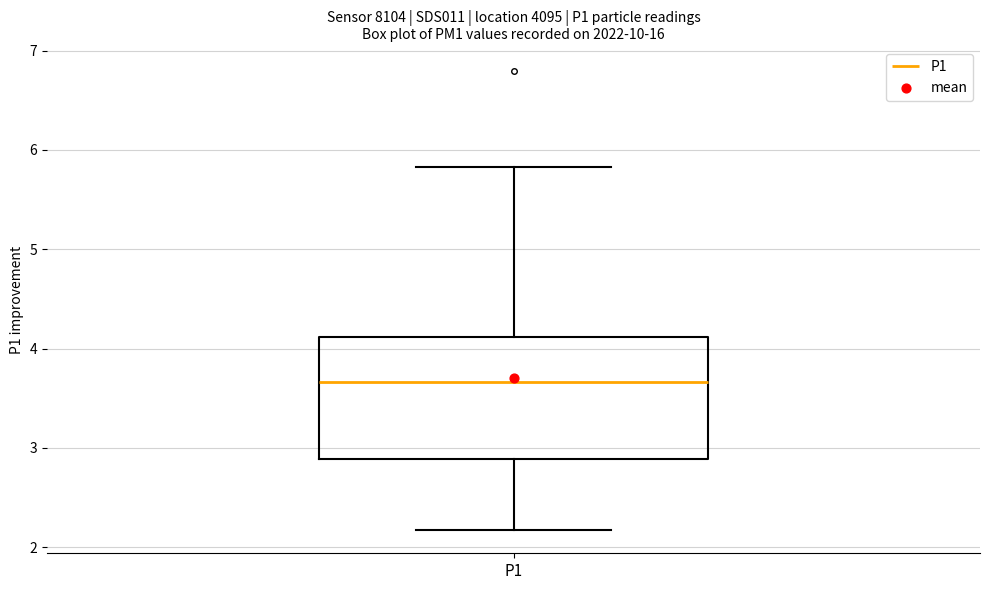

Transcribe this box plot: give where the median line is, the range the box spans, and where the two whiskers end, as read against the y-axis. The values are not printed on the chart, so give them approximately, as read against the axis.

median 3.7, box 2.9 to 4.1, whiskers 2.2 to 5.8